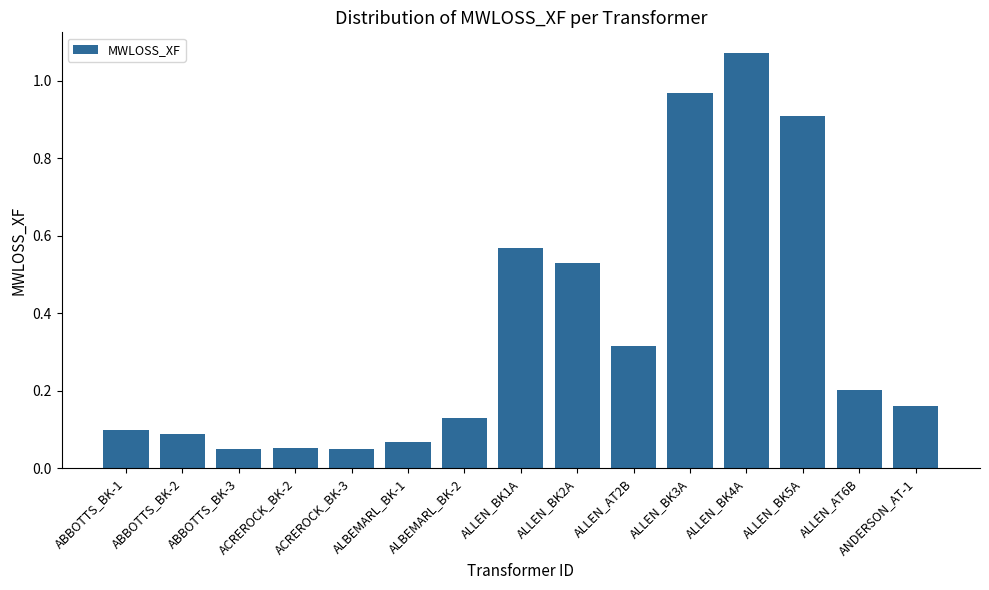

What is the sum of the values at ALLEN_BK3A and ALLEN_AT6B?

1.2